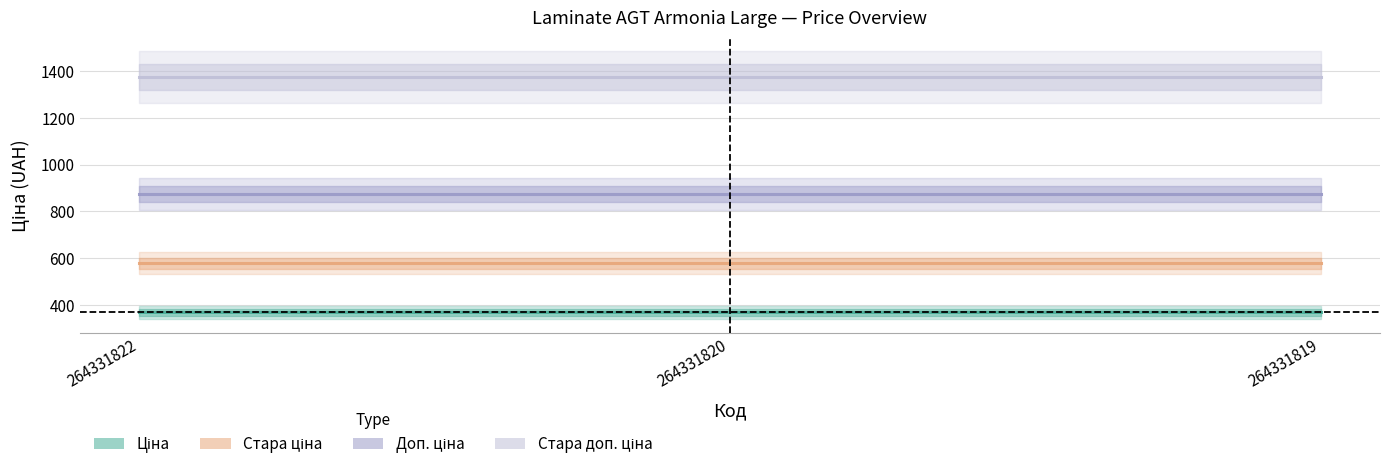

What is the average value of the Стара доп. ціна series?

1375.3